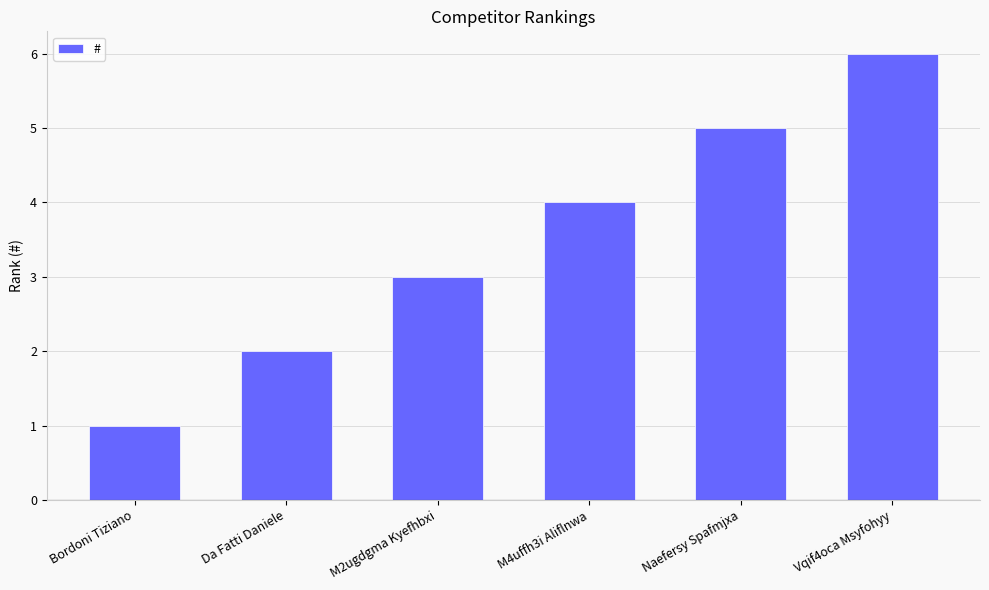

List the labels in order of value, smallest first.

Bordoni Tiziano, Da Fatti Daniele, M2ugdgma Kyefhbxi, M4uffh3i Aliflnwa, Naefersy Spafmjxa, Vqif4oca Msyfohyy